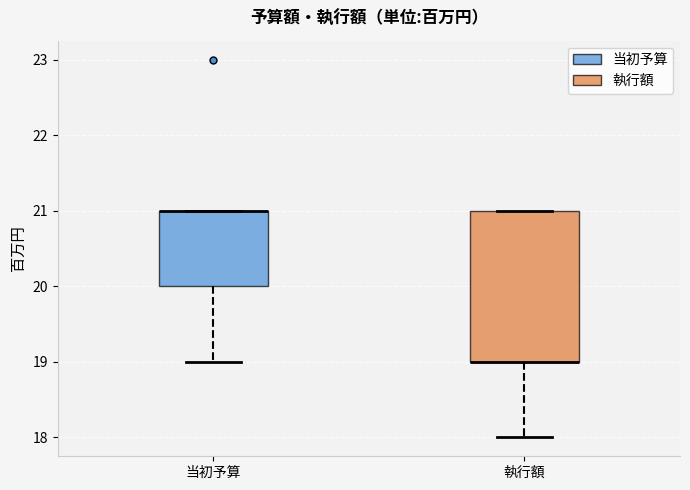

Reading left to right, read every box against the y-axis: the position of its median line, the range the box covers, and the ends of its whiskers. The values are not printed on the chart, so give them approximately, as read against the axis.

当初予算: median 21 (drawn on the box's upper edge), box 20 to 21, whiskers 19 to 21
執行額: median 19 (drawn on the box's lower edge), box 19 to 21, whiskers 18 to 21